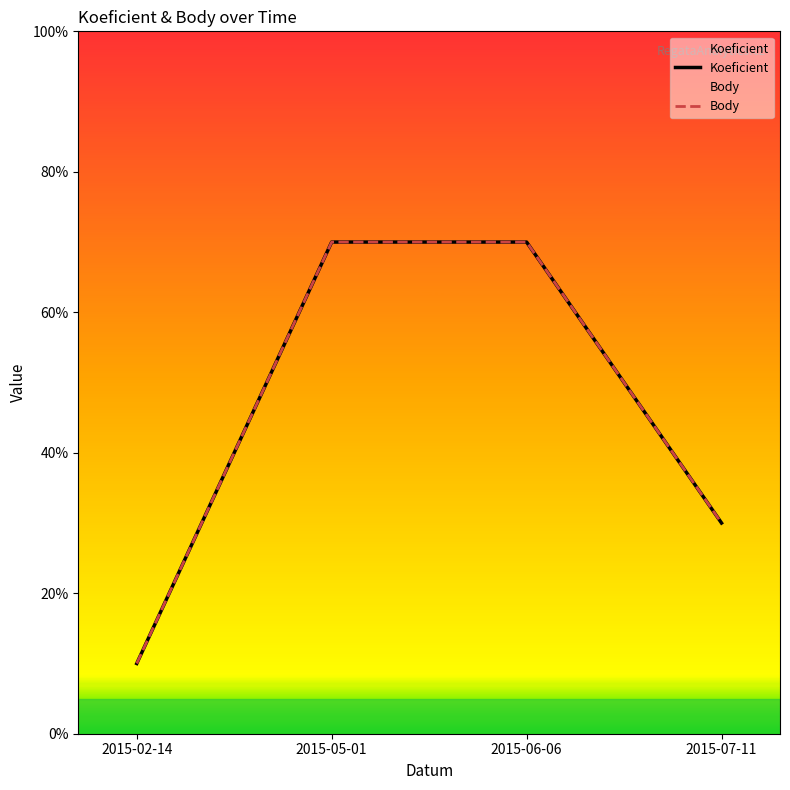

True or false: Body and Koeficient intersect in this chart.

False